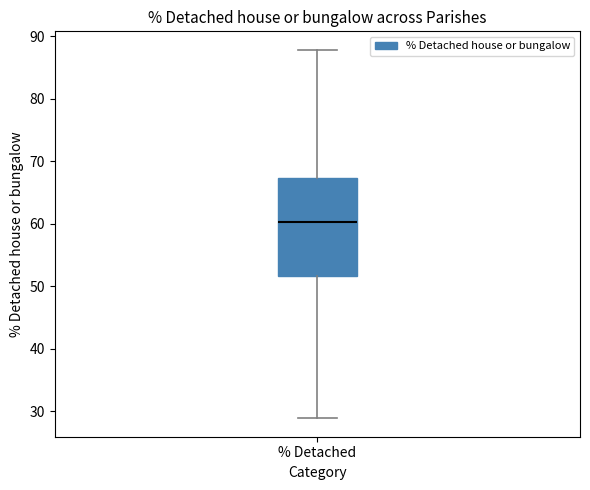

Read this box plot against the y-axis: the position of the median line, the range covered by the box, and the ends of both whiskers. The values are not printed on the chart, so give them approximately, as read against the axis.

median 60, box 52 to 67, whiskers 29 to 88